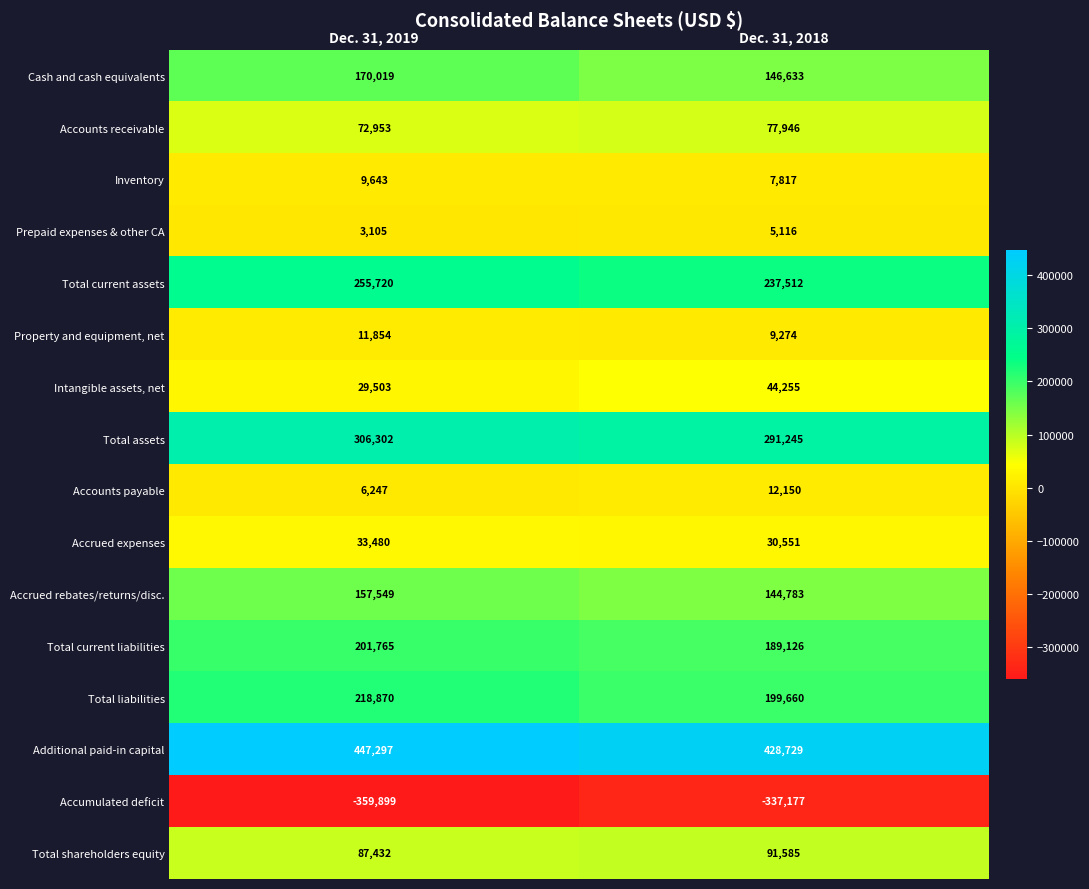

Is the value of Property and equipment, net at Dec. 31, 2019 greater than the value of Total current assets at Dec. 31, 2019?

No